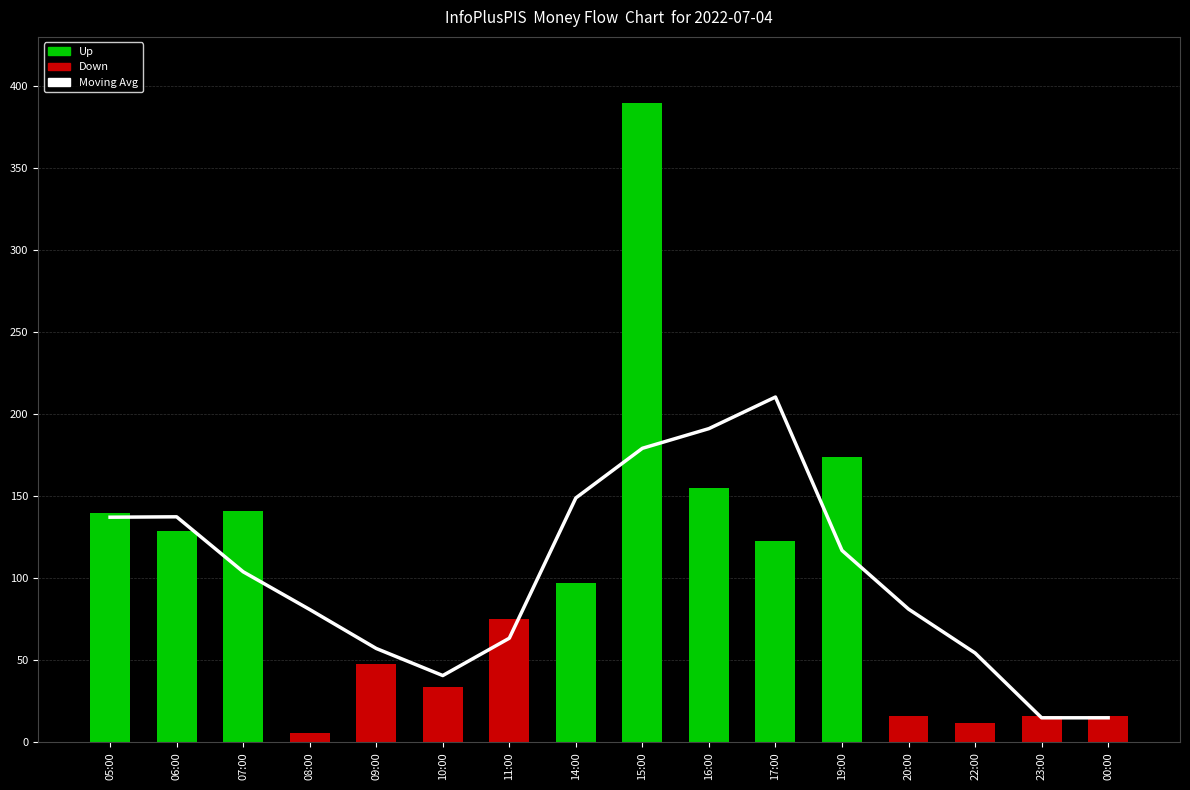

What is the maximum value shown in the chart?

210.5